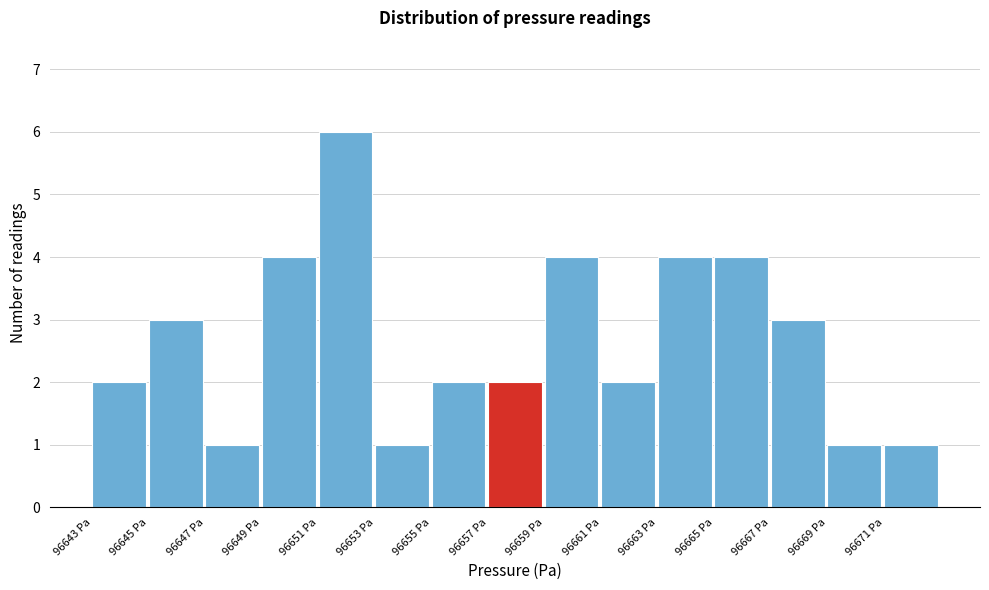

Reading left to right, what are all the values shown in this chart?

2	3	1	4	6	1	2	2	4	2	4	4	3	1	1